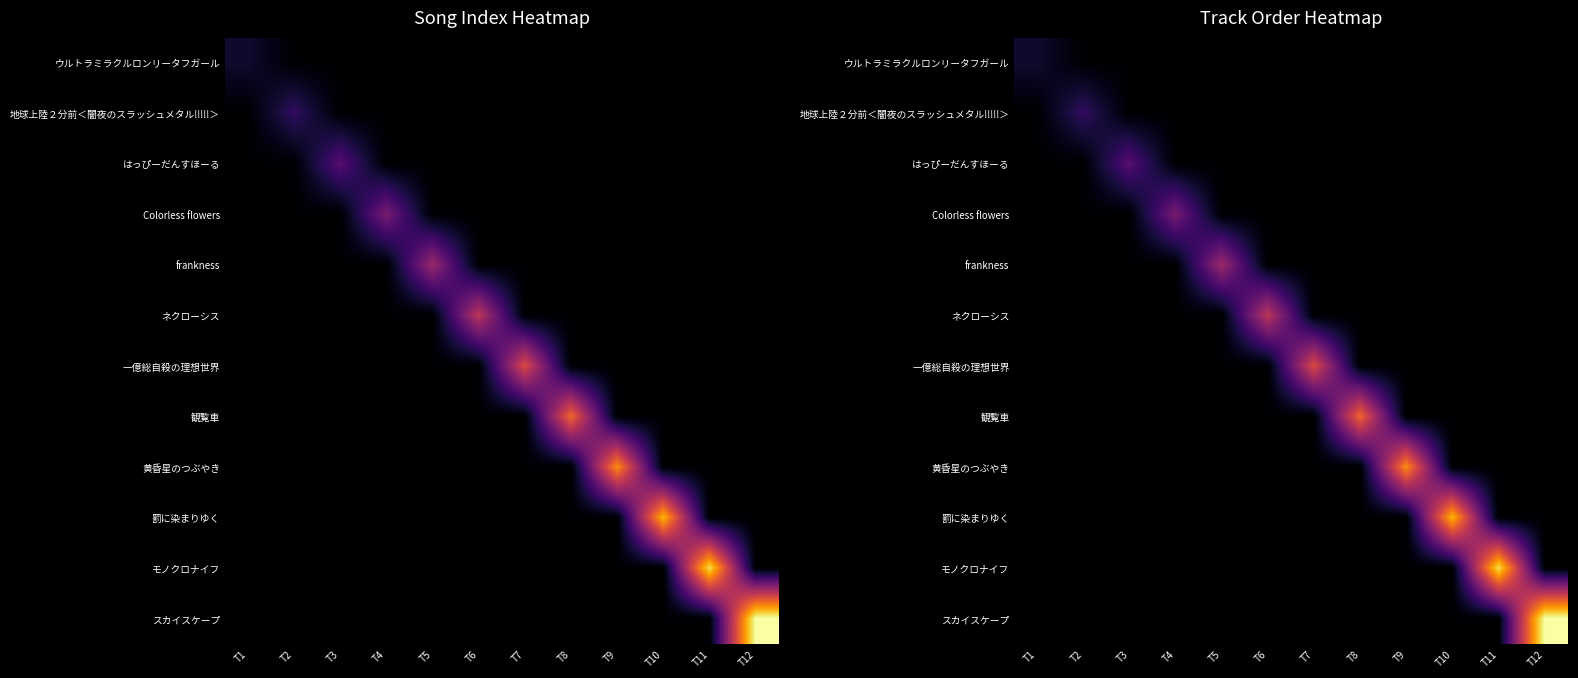

Is it true that スカイスケープ equals -5 at T3?

False